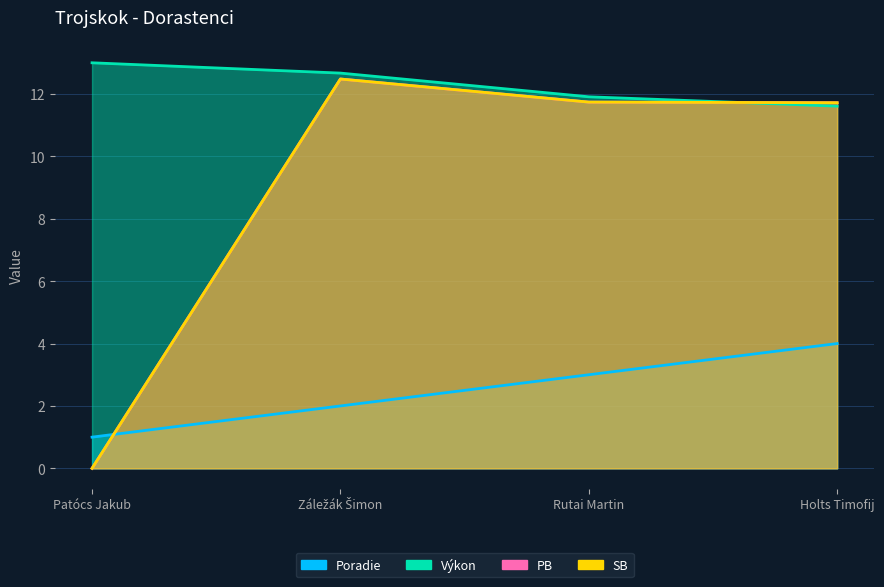

Is the value of Výkon at Patócs Jakub greater than the value of PB at Rutai Martin?

Yes